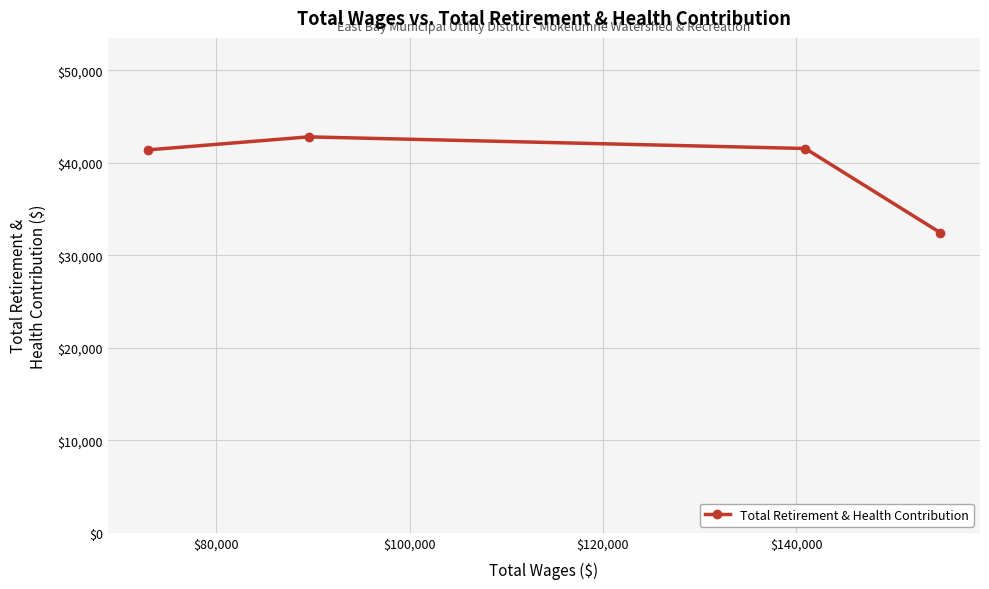

What is the greatest value displayed?

42804